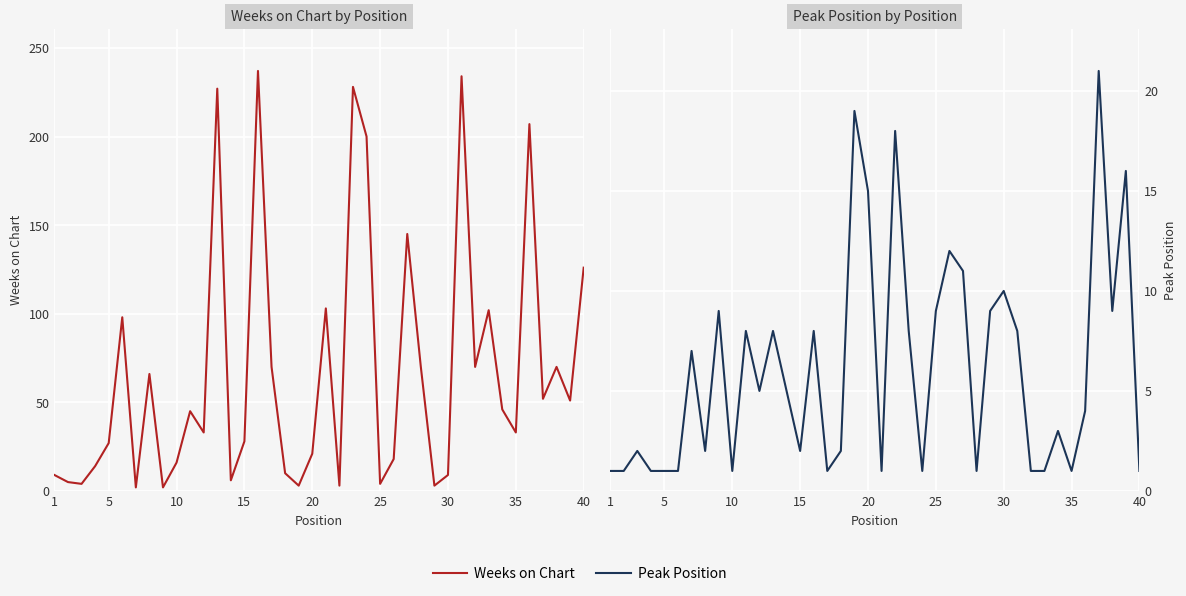

What are all the series names shown in the legend?

Weeks on Chart, Peak Position